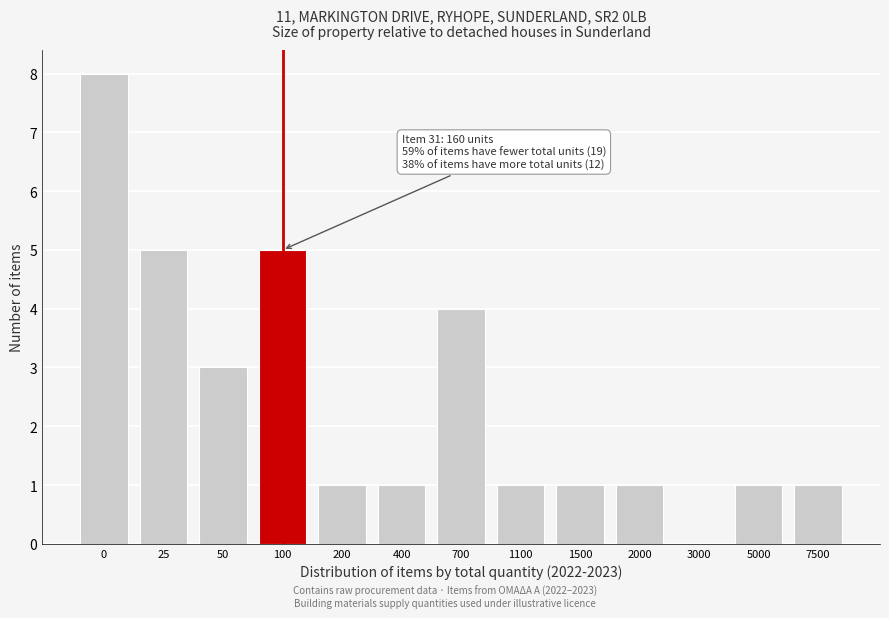

Reading left to right, list all the values displayed in this chart.

0=8	25=5	50=3	100=5	200=1	400=1	700=4	1100=1	1500=1	2000=1	3000=0	5000=1	7500=1